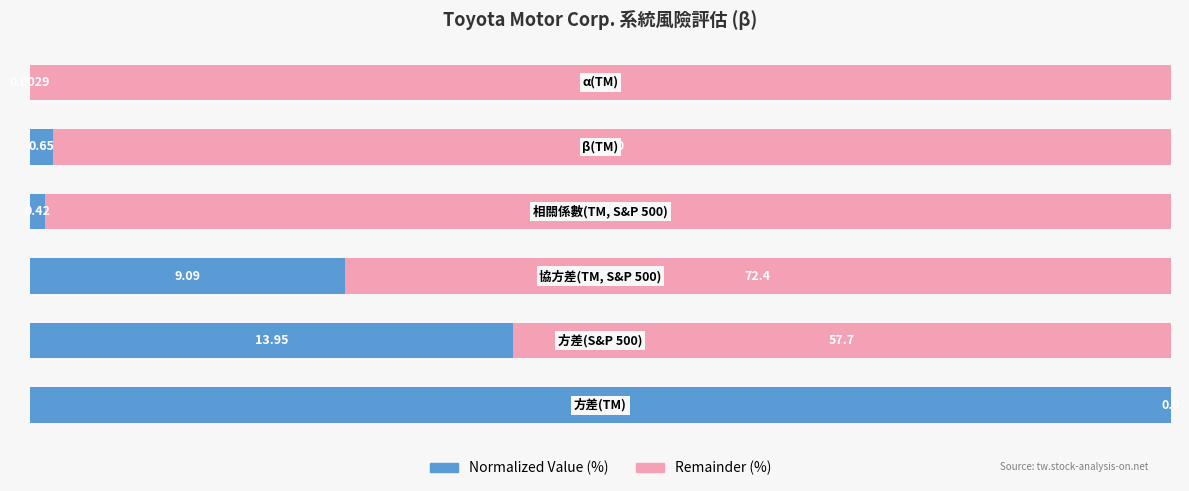

The value of Normalized Value at 40 is 10.3. True or false?

False